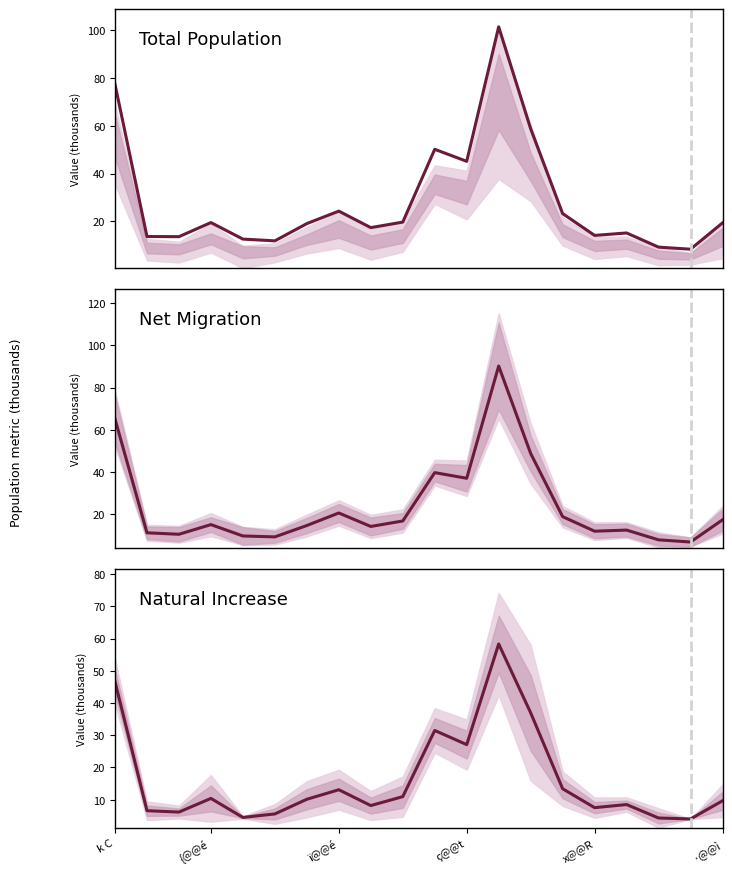

Between ï@@é and {@@é, which is larger?

{@@é